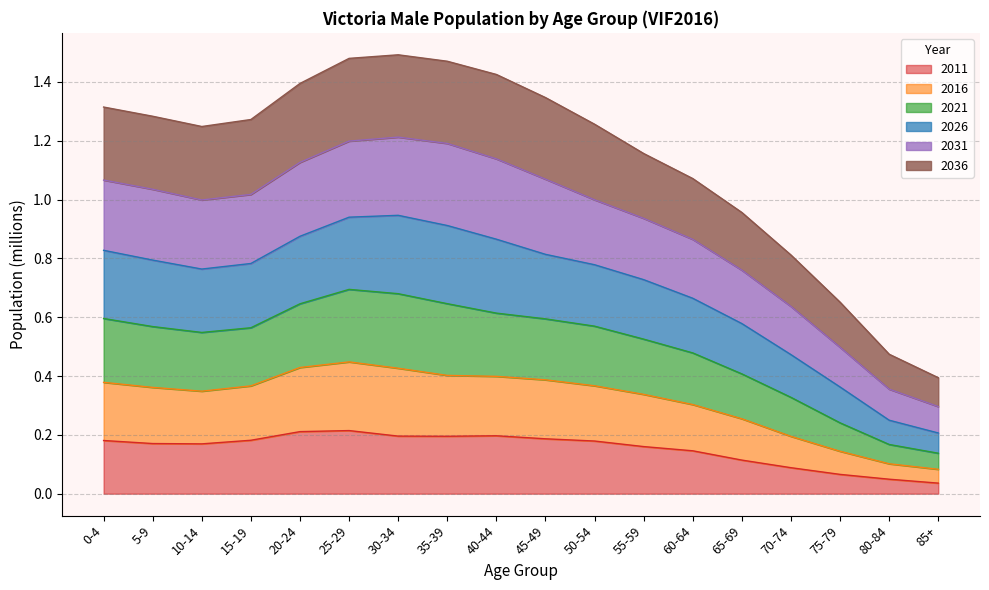

Is it true that 2011 equals 0.0 at 75-79?

False